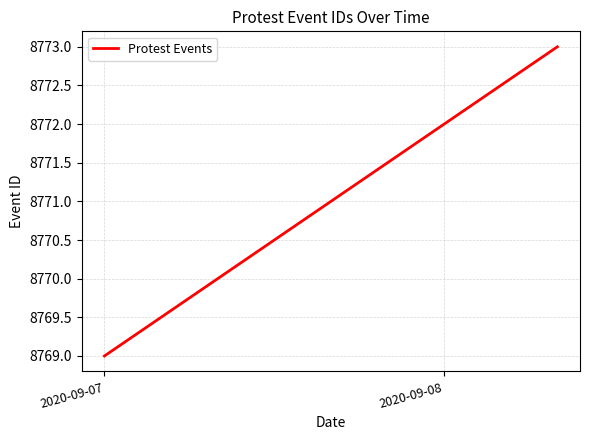

True or false: there are more than 1 points higher than both neighbors.

False